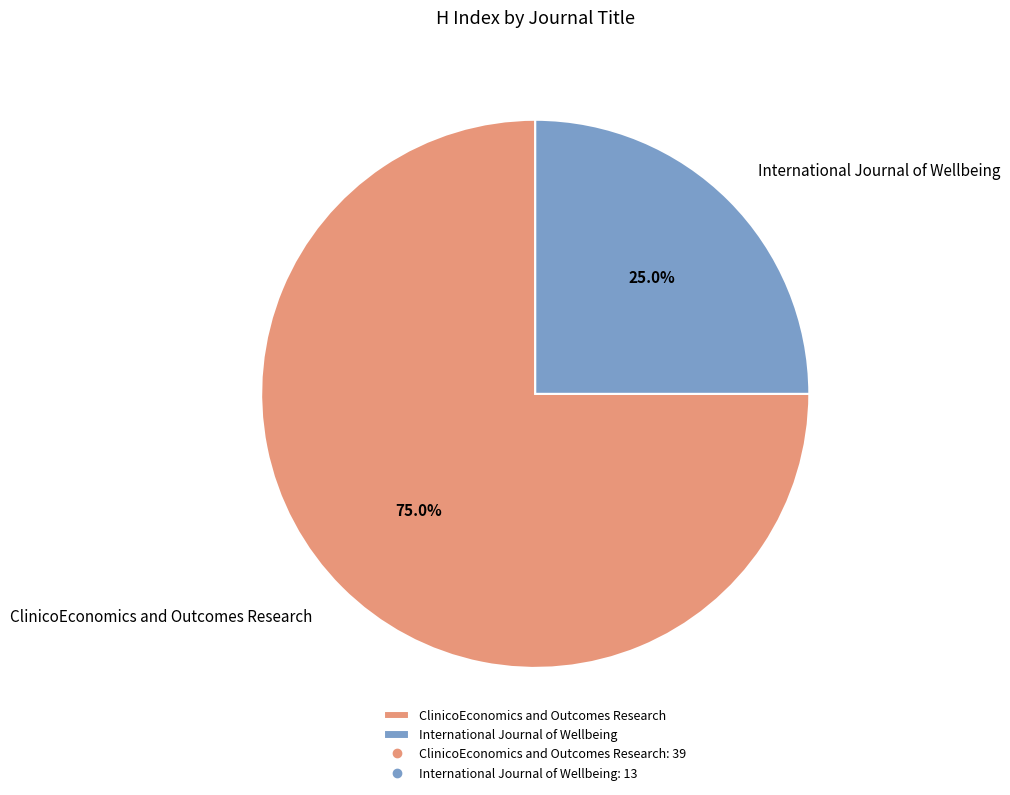

What percentage is the International Journal of Wellbeing slice, to the nearest percent?

25%